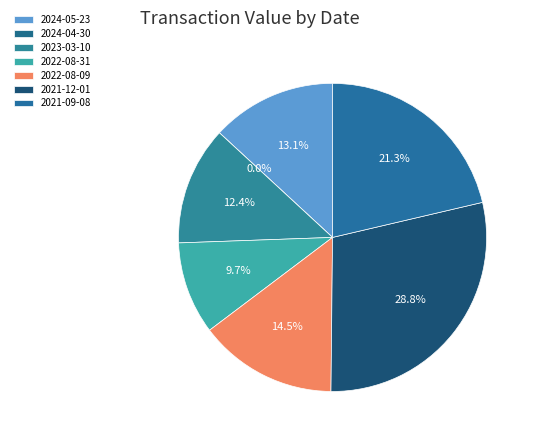

The 2021-12-01 slice represents 37% of the pie. True or false?

False